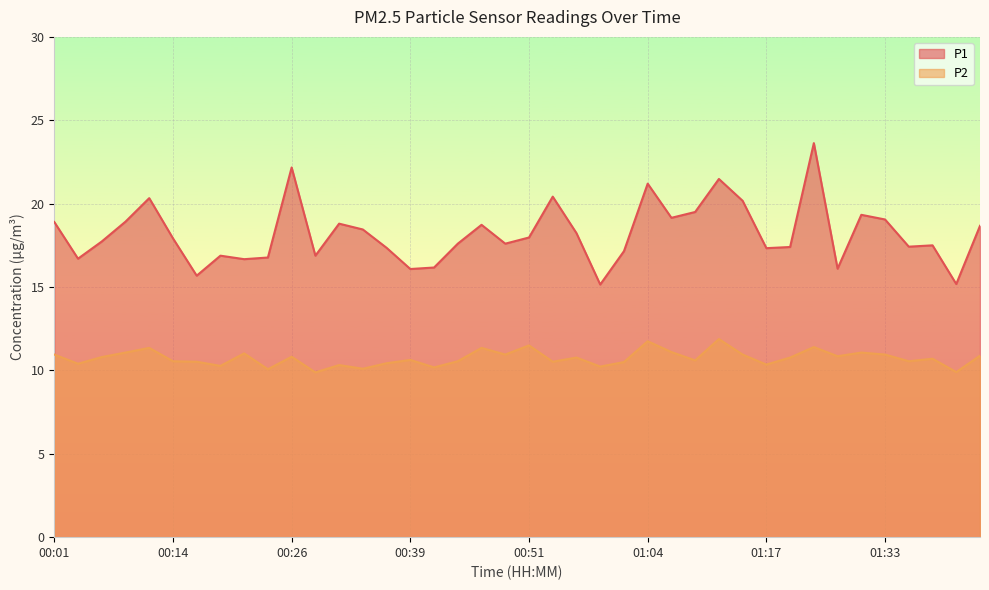

The P1 series shows 10.3 at 01:11. True or false?

False